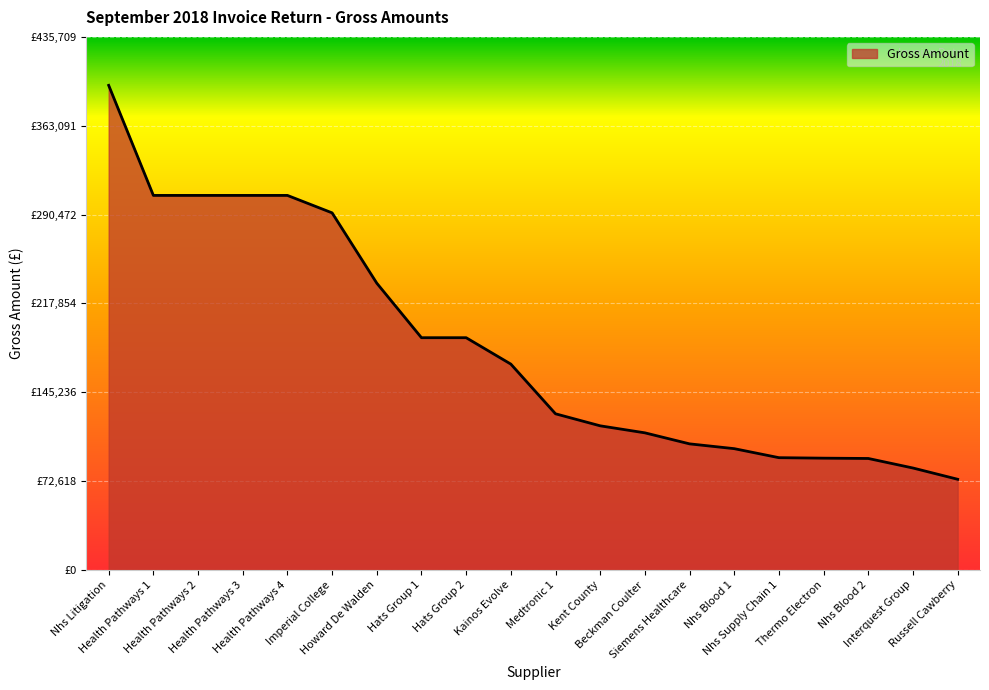

The value at Russell Cawberry is 74111.4. True or false?

True